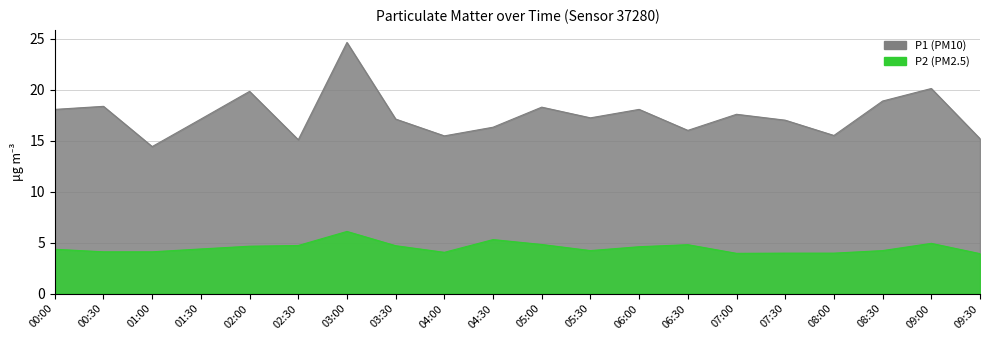

What is the approximate value of P1 at 05:30?

17.2